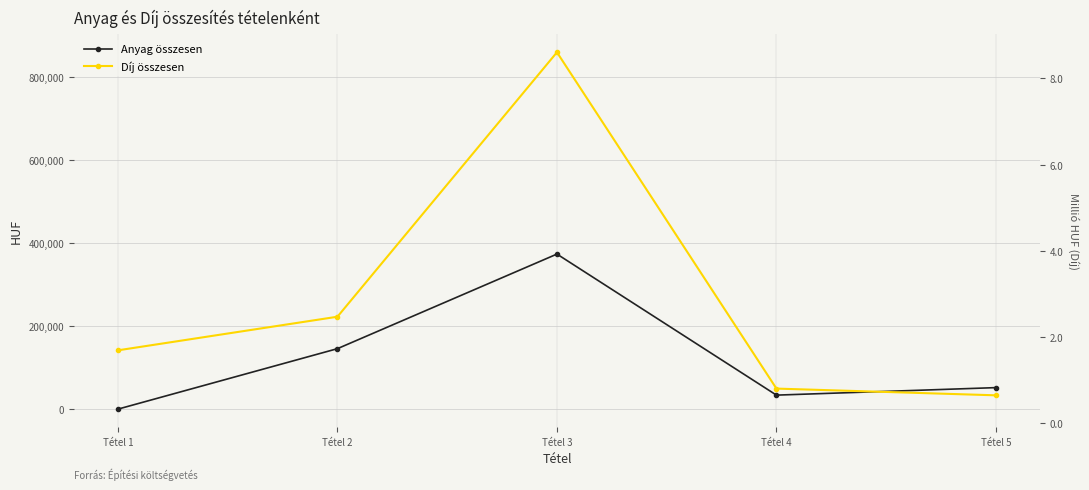

What is the difference between the Díj összesen values at Tétel 4 and Tétel 2?

173250